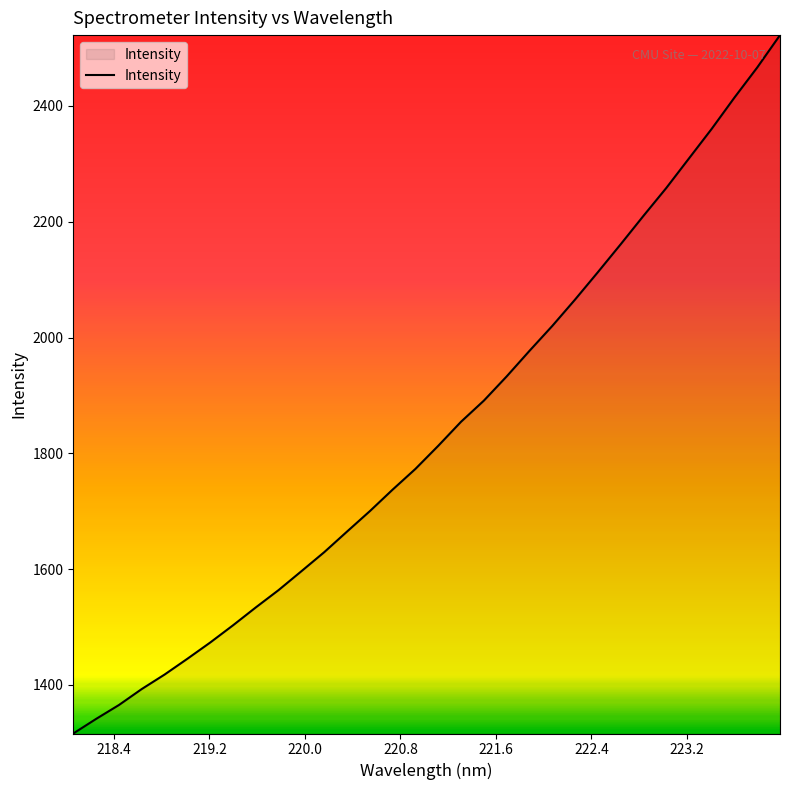

What is the average value?

1838.2